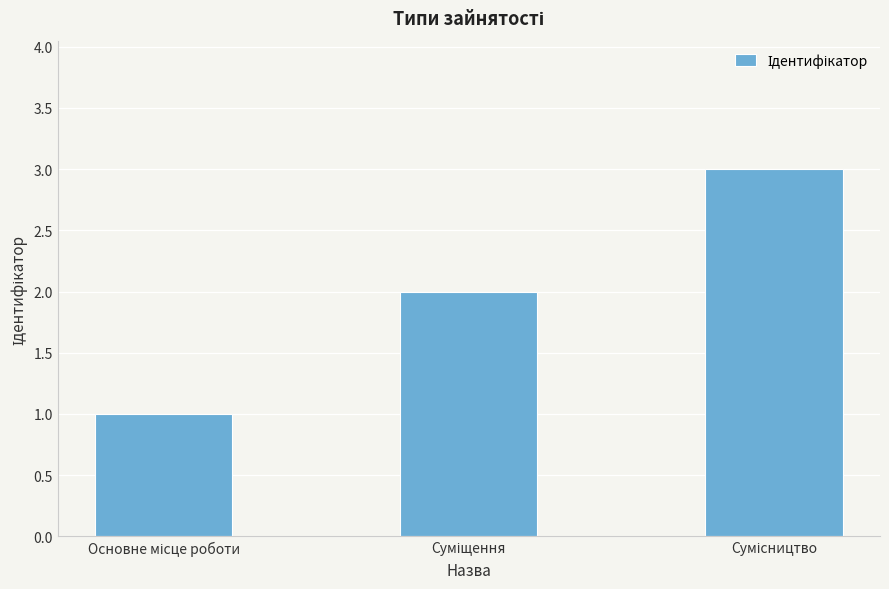

How many distinct data groups are displayed?

1